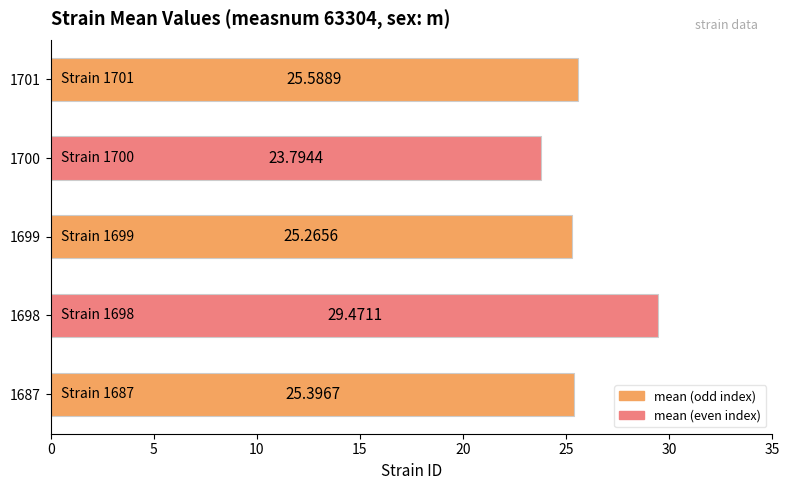

Rank the categories by value from lowest to highest.

1700, 1699, 1687, 1701, 1698